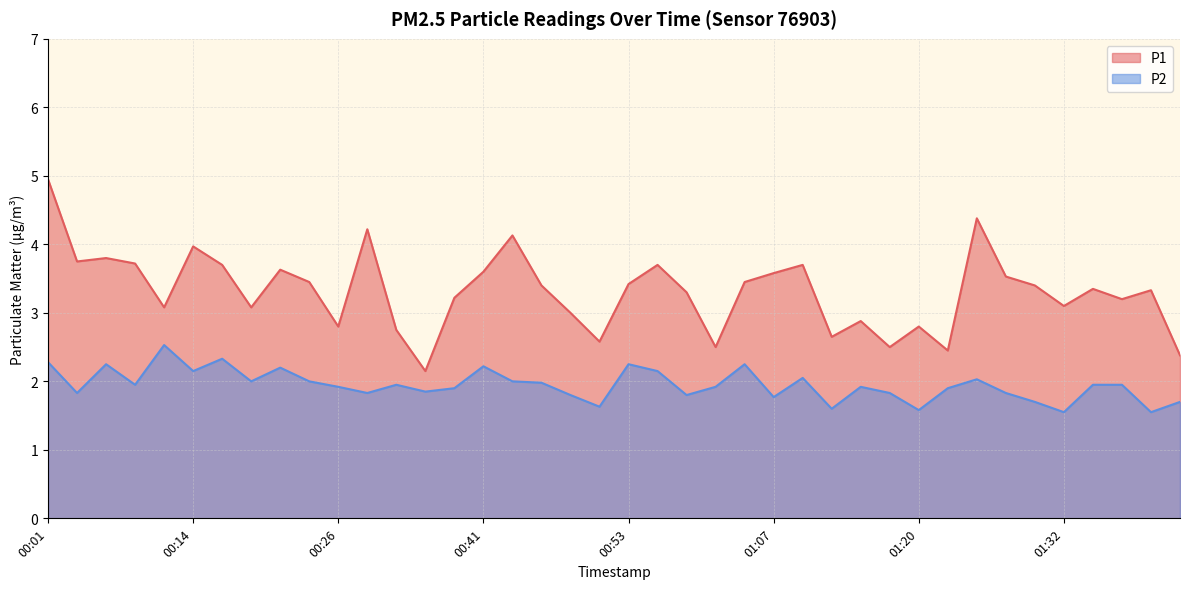

What are all the series names shown in the legend?

P1, P2